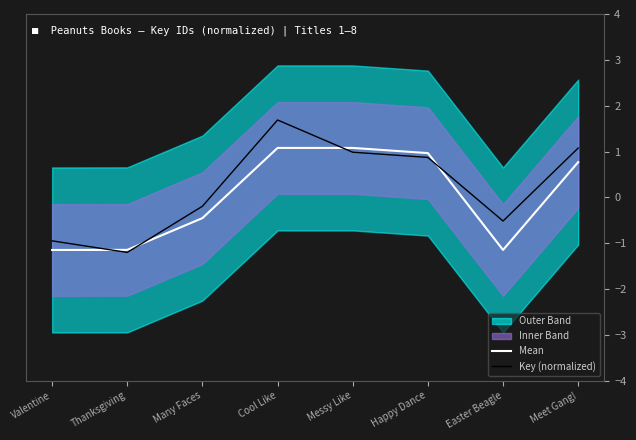

How many interior local valleys does the Mean series have?

1